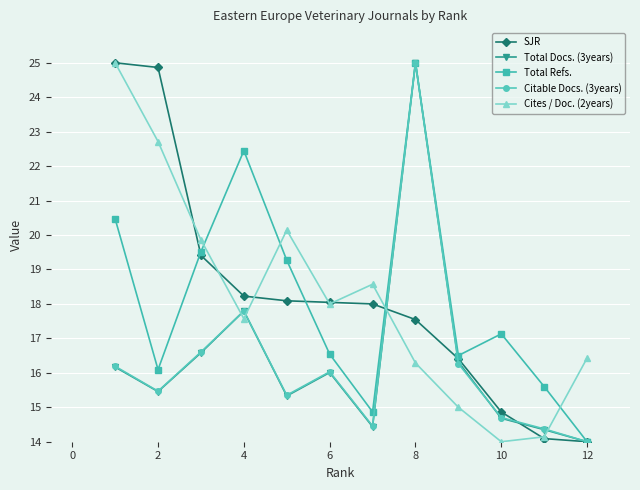

True or false: Total Refs. and SJR cross at least once.

True